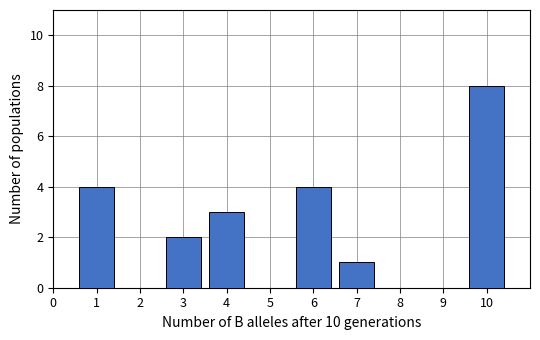

Reading left to right, what are all the values shown in this chart?

1=4	2=0	3=2	4=3	5=0	6=4	7=1	8=0	9=0	10=8